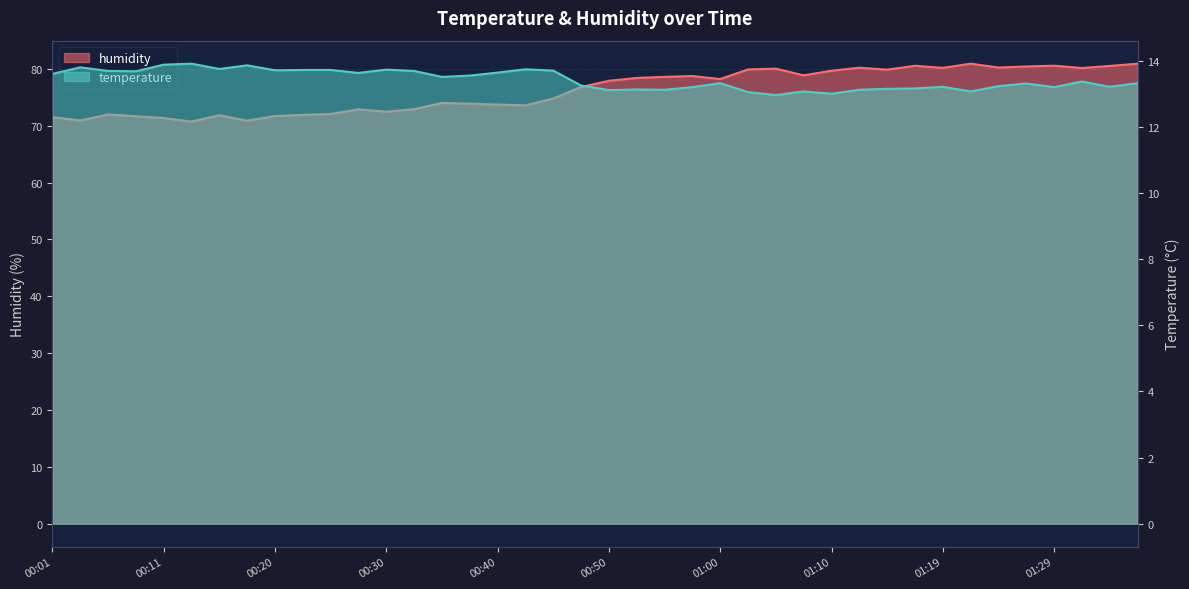

Which series has the largest total across all categories?

humidity